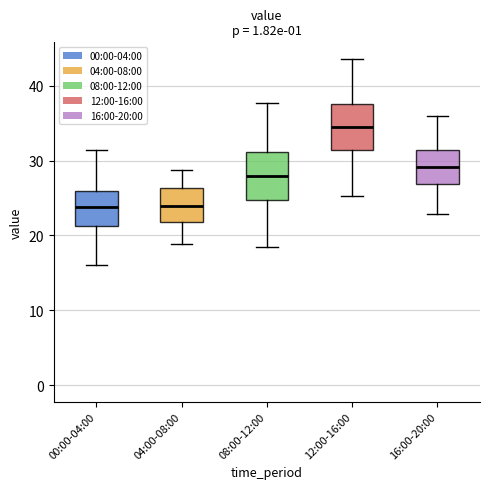

Reading left to right, read every box against the y-axis: the position of its median line, the range the box covers, and the ends of its whiskers. The values are not printed on the chart, so give them approximately, as read against the axis.

00:00-04:00: median 24, box 21 to 26, whiskers 16 to 31
04:00-08:00: median 24, box 22 to 26, whiskers 19 to 29
08:00-12:00: median 28, box 25 to 31, whiskers 19 to 38
12:00-16:00: median 34, box 31 to 38, whiskers 25 to 44
16:00-20:00: median 29, box 27 to 31, whiskers 23 to 36